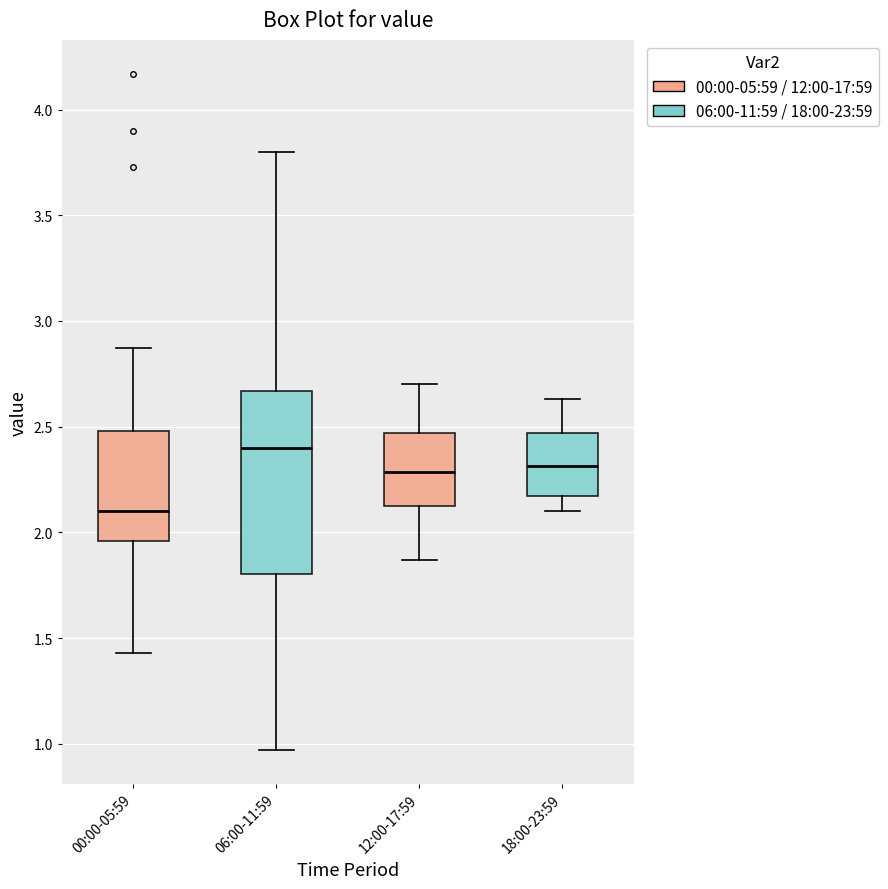

Reading left to right, transcribe this box plot: for each box, give where its median line is, the range the box spans, and where its two whiskers end, as read against the y-axis. The values are not printed on the chart, so give them approximately, as read against the axis.

00:00-05:59: median 2.10, box 1.95 to 2.50, whiskers 1.45 to 2.85
06:00-11:59: median 2.40, box 1.80 to 2.65, whiskers 0.95 to 3.80
12:00-17:59: median 2.30, box 2.10 to 2.45, whiskers 1.85 to 2.70
18:00-23:59: median 2.30, box 2.15 to 2.45, whiskers 2.10 to 2.65